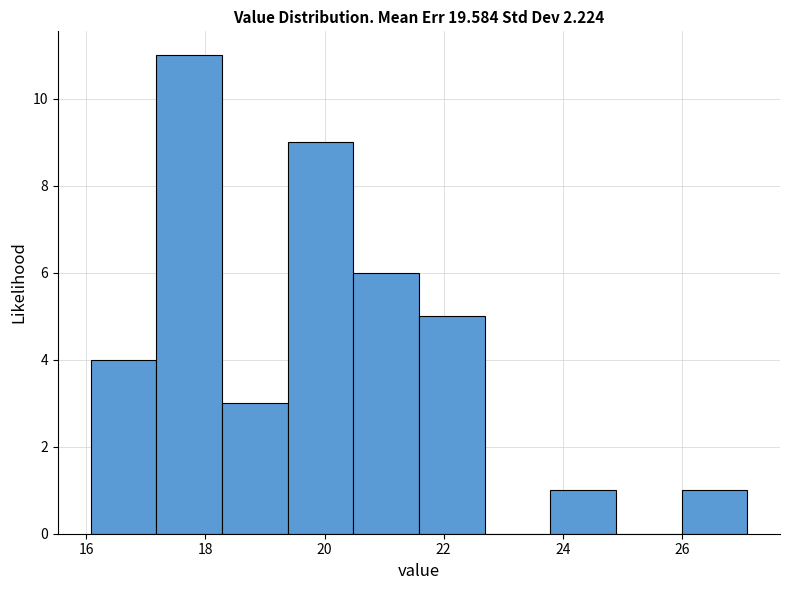

Reading left to right, transcribe this chart: for each bar, give the range it covers on the x-axis and its height. Neither the bar edges nor the heights are printed on the chart, so give them approximately, as read against the axes.

16.0 to 17.2: 4
17.2 to 18.2: 11
18.2 to 19.4: 3
19.4 to 20.4: 9
20.4 to 21.6: 6
21.6 to 22.6: 5
22.6 to 23.8: 0
23.8 to 24.8: 1
24.8 to 26.0: 0
26.0 to 27.2: 1